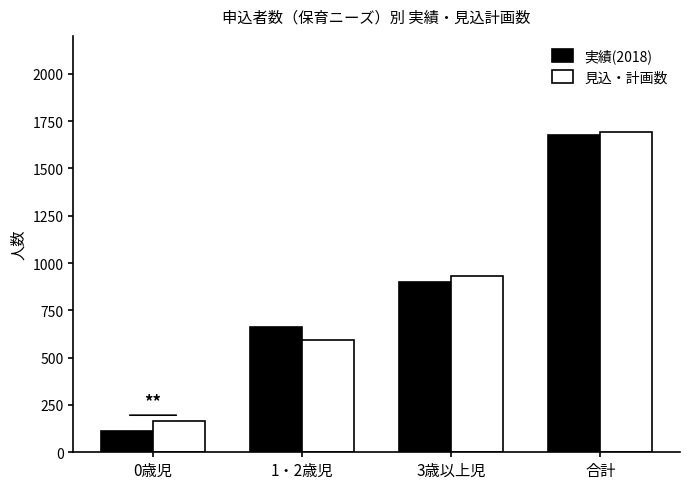

What is the label of the 3rd bar from the left?

3歳以上児